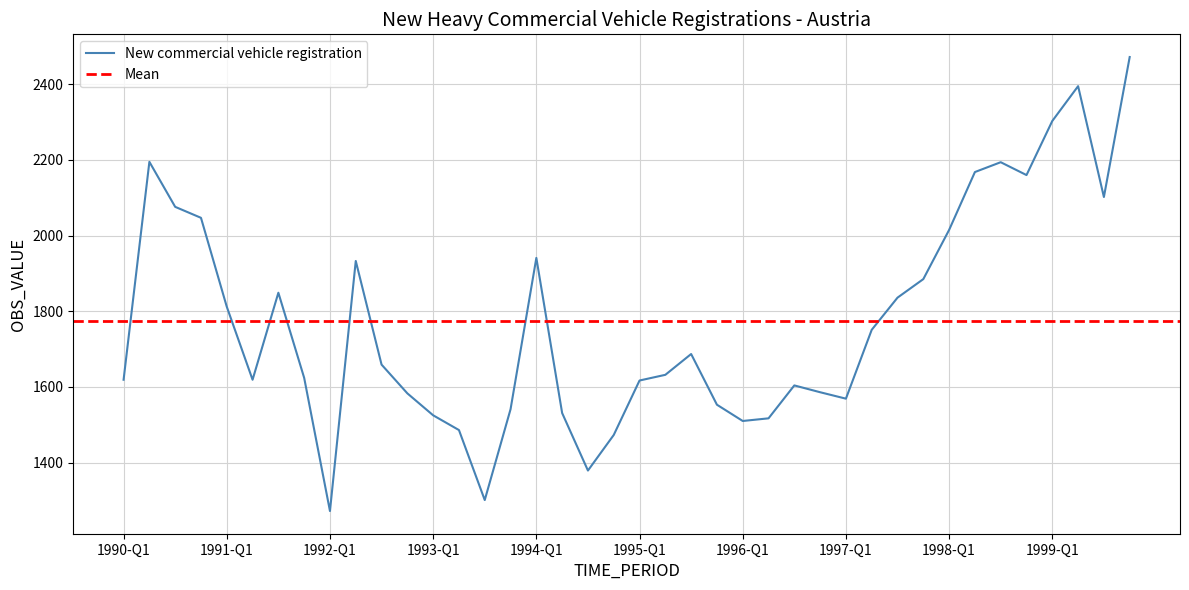

At which category does the chart reach its minimum across all series?

1992-Q1